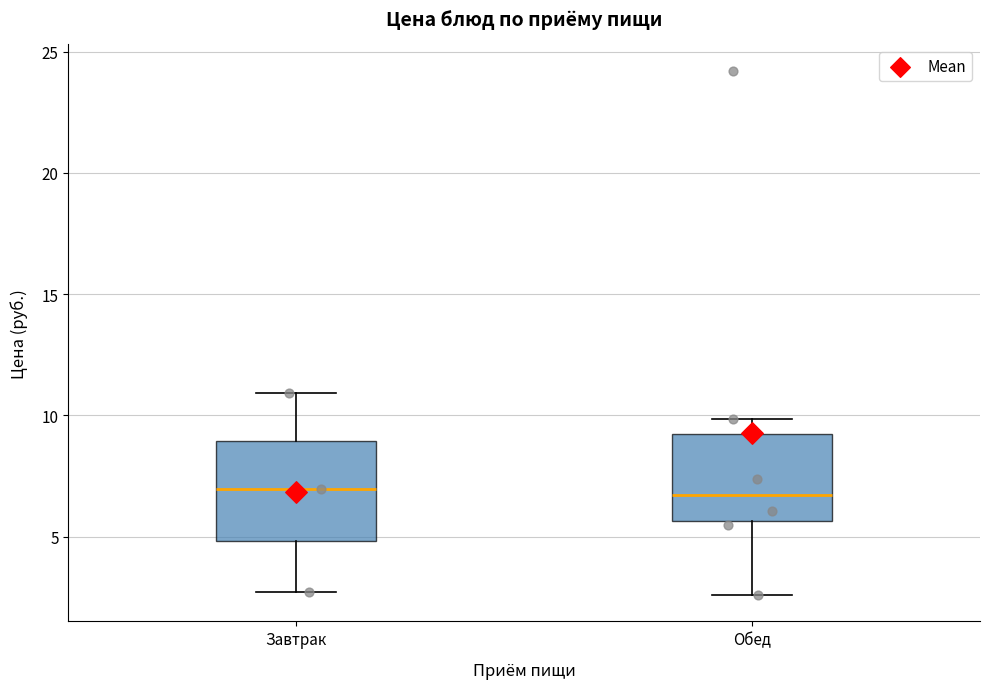

Reading left to right, transcribe this box plot: for each box, give where its median line is, the range the box spans, and where its two whiskers end, as read against the y-axis. The values are not printed on the chart, so give them approximately, as read against the axis.

Завтрак: median 7.0, box 5.0 to 9.0, whiskers 2.5 to 11.0
Обед: median 6.5, box 5.5 to 9.0, whiskers 2.5 to 10.0